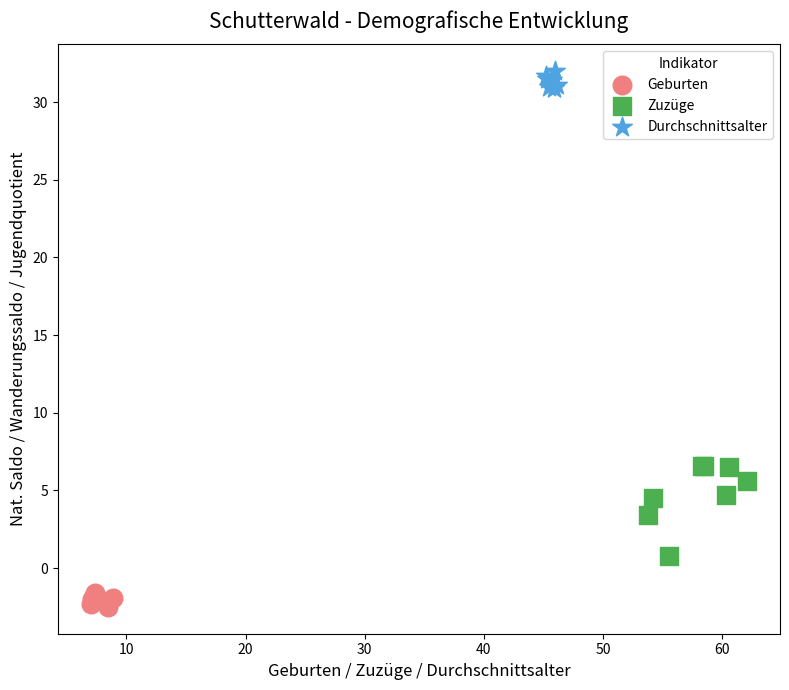

Which series reaches the maximum Y coordinate?

Durchschnittsalter